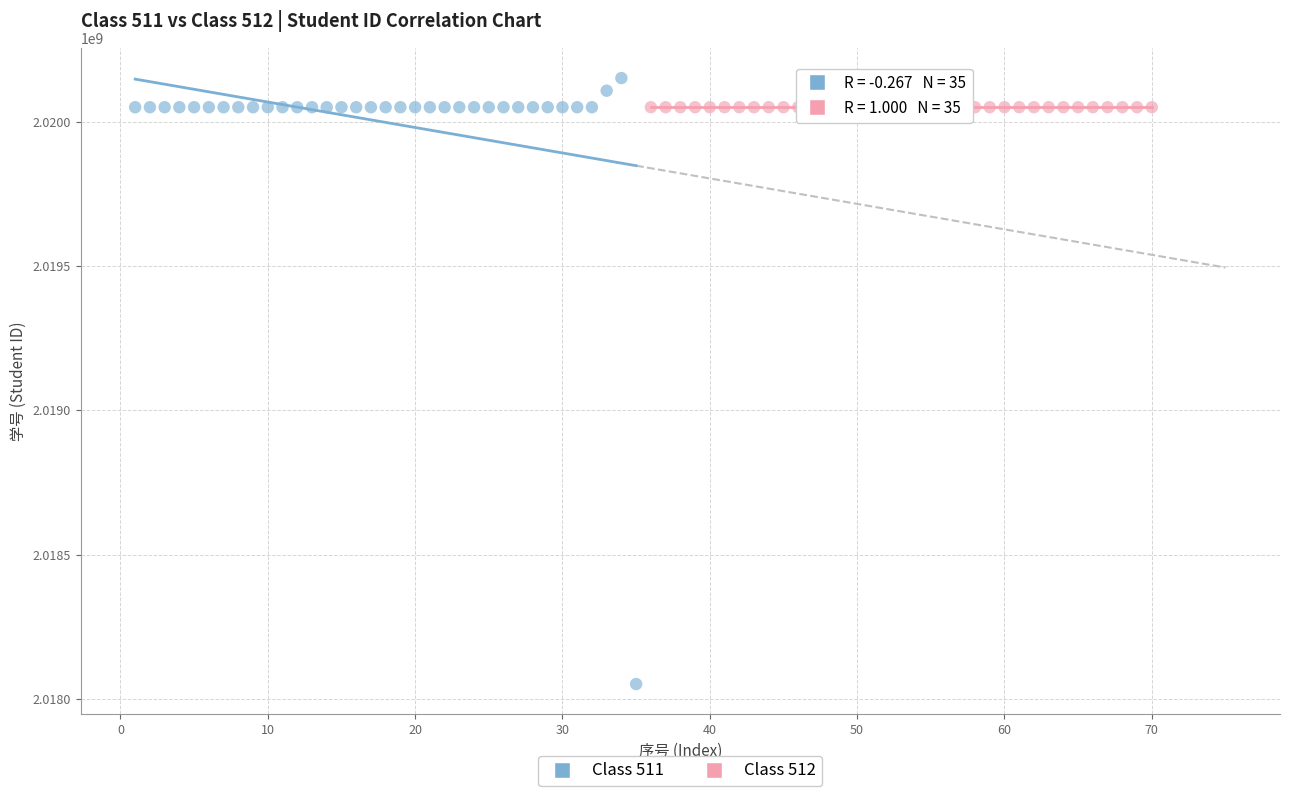

Which series reaches the minimum Y coordinate?

Class 511